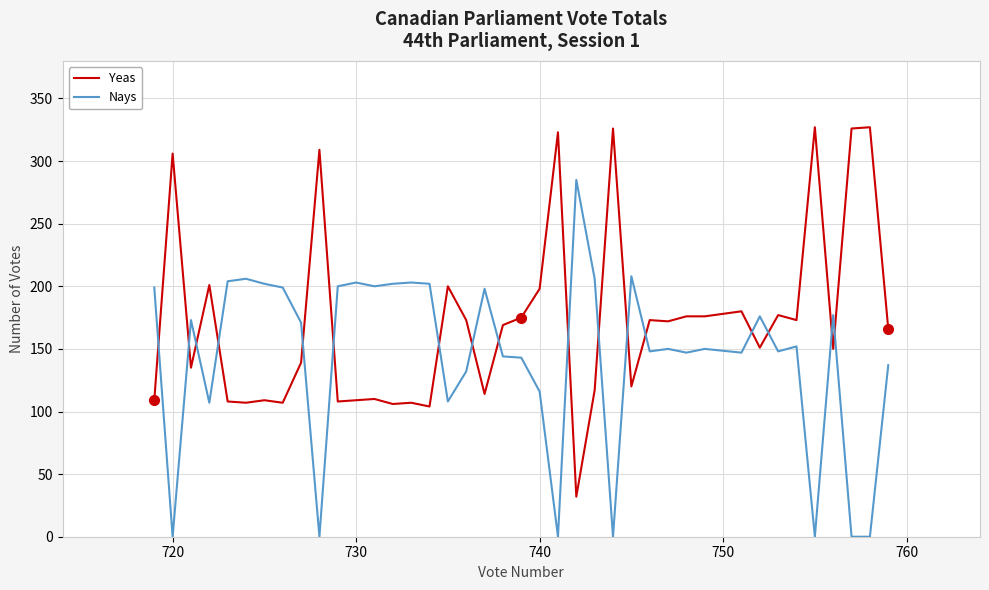

What is the greatest value displayed?

327